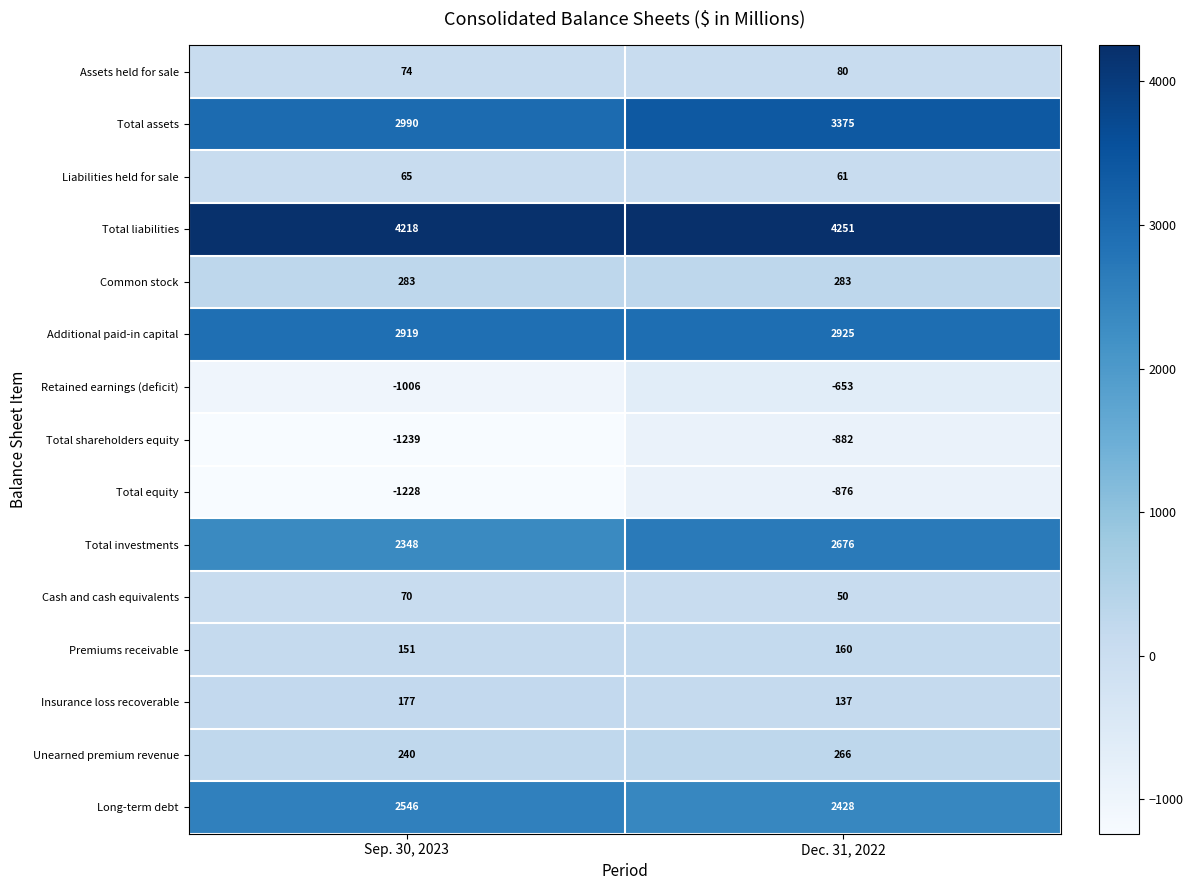

Which label corresponds to the largest value in the chart?

Dec. 31, 2022